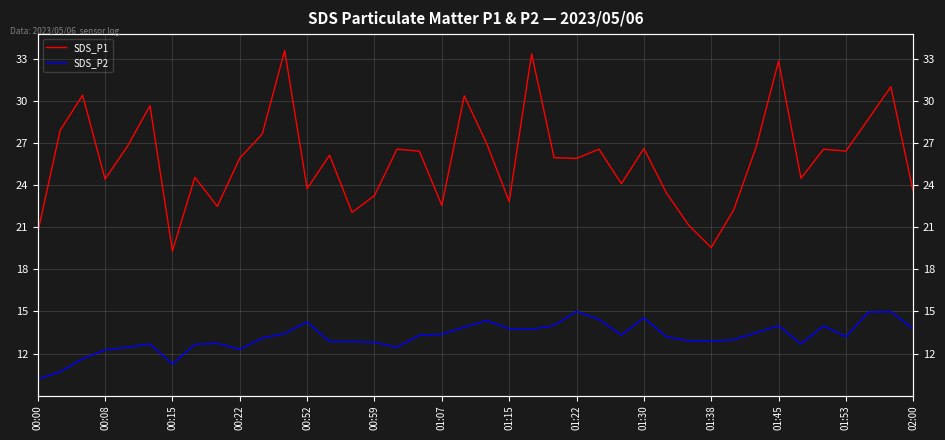

How many data points does each series have?

40